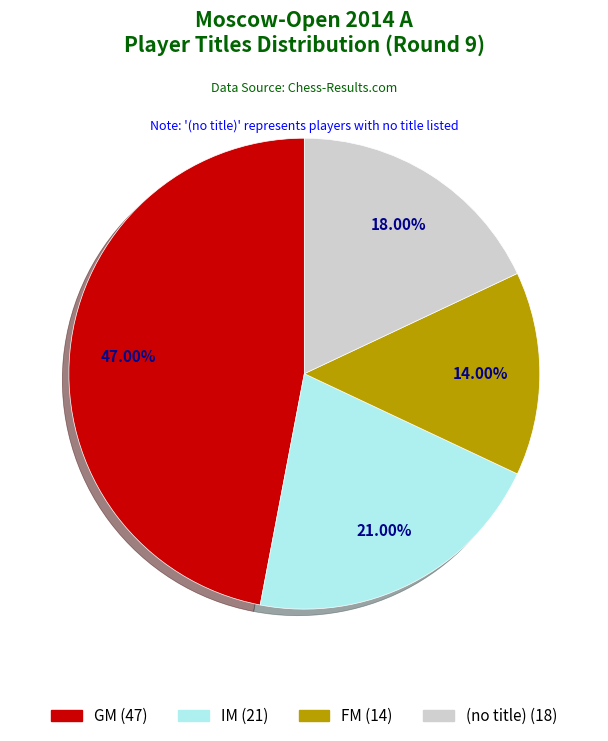

Is there any slice that represents more than half of the pie?

No